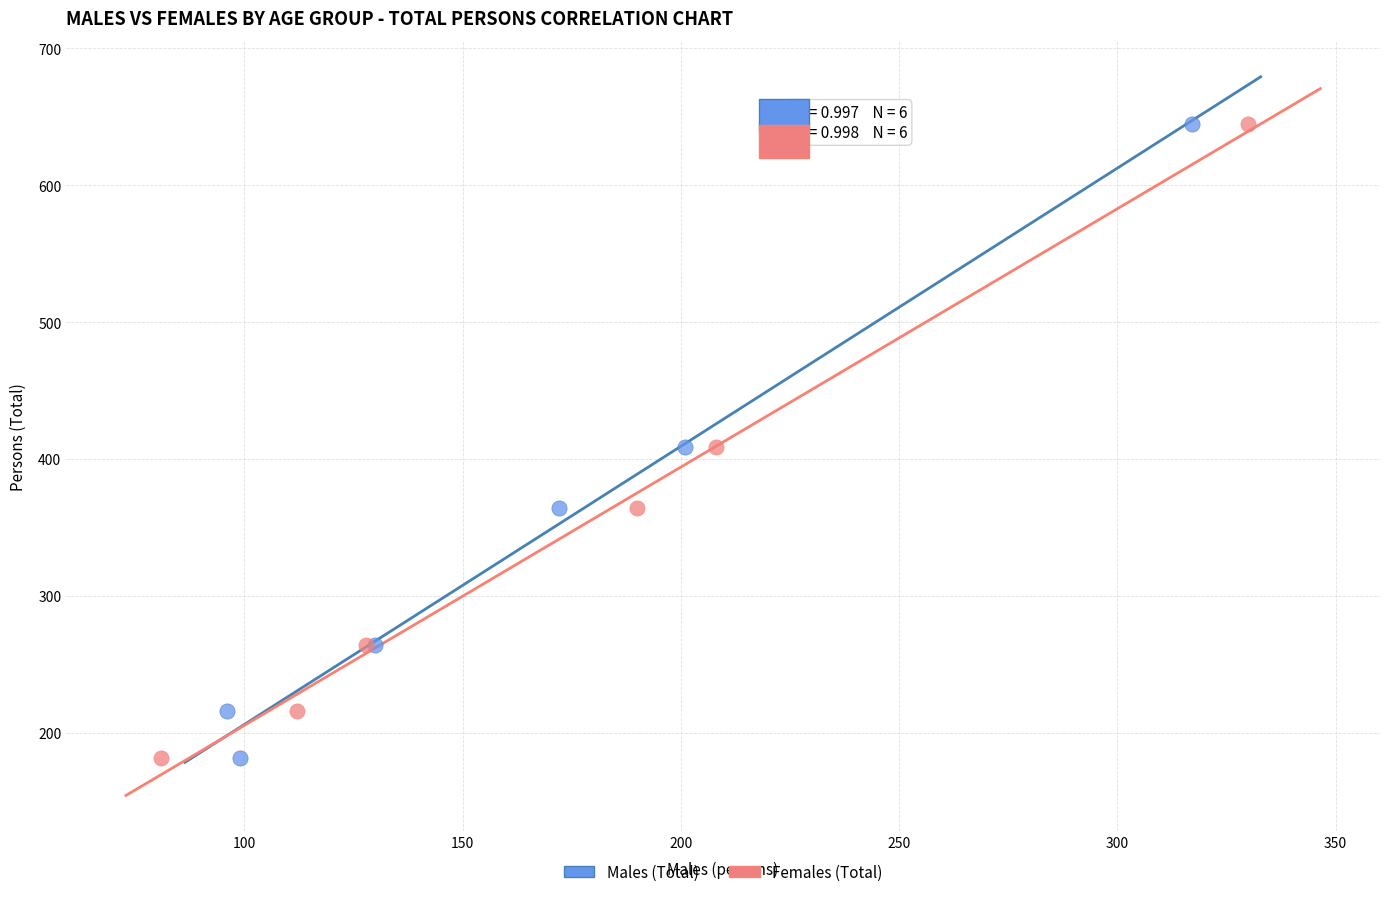

What are all the series names shown in the legend?

Males (Total), Females (Total)